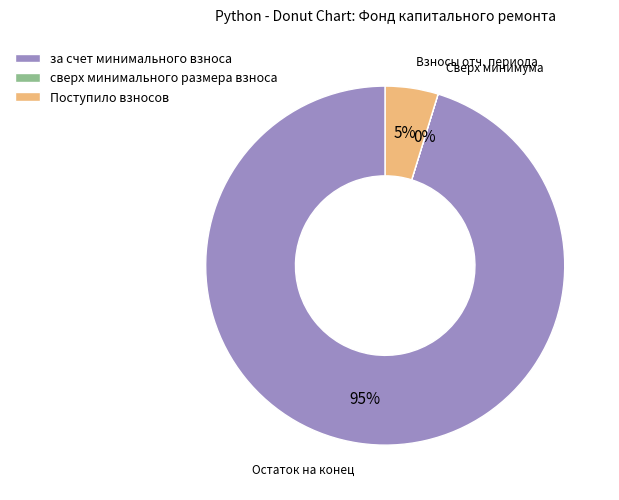

Which category accounts for the majority?

за счет минимального взноса